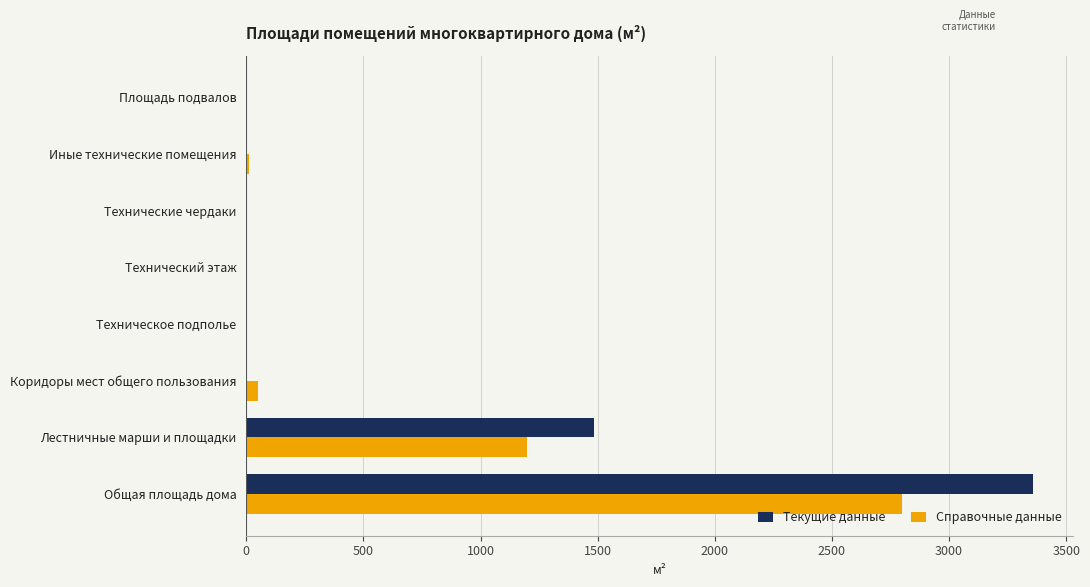

The Текущие данные series shows 3359.9 at Общая площадь дома. True or false?

True